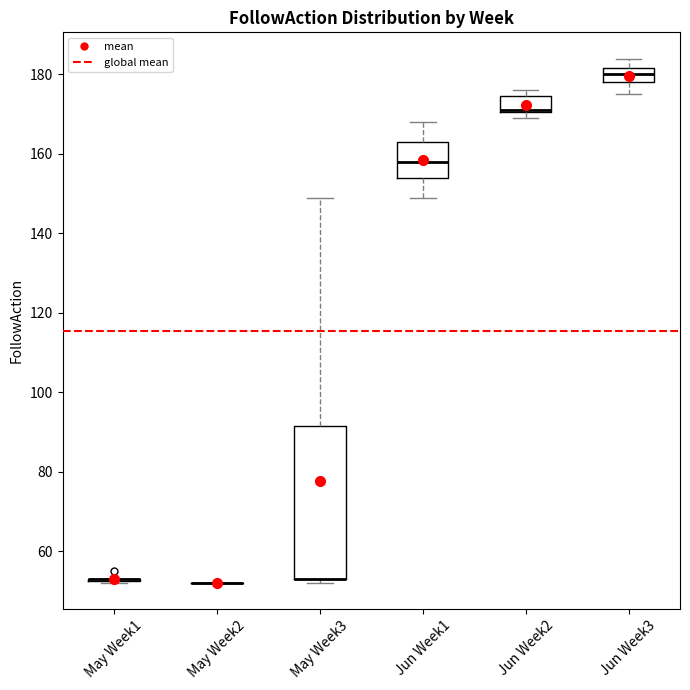

Reading left to right, transcribe this box plot: for each box, give where its median line is, the range the box spans, and where its two whiskers end, as read against the y-axis. The values are not printed on the chart, so give them approximately, as read against the axis.

May Week1: box collapsed to a line at 54, whiskers 52 to 54
May Week2: box collapsed to a line at 52, whiskers 52 to 52
May Week3: median 54 (drawn on the box's lower edge), box 54 to 92, whiskers 52 to 150
Jun Week1: median 158, box 154 to 164, whiskers 150 to 168
Jun Week2: median 172 (drawn on the box's lower edge), box 170 to 174, whiskers 170 (just below the box's lower edge) to 176
Jun Week3: median 180, box 178 to 182, whiskers 176 to 184